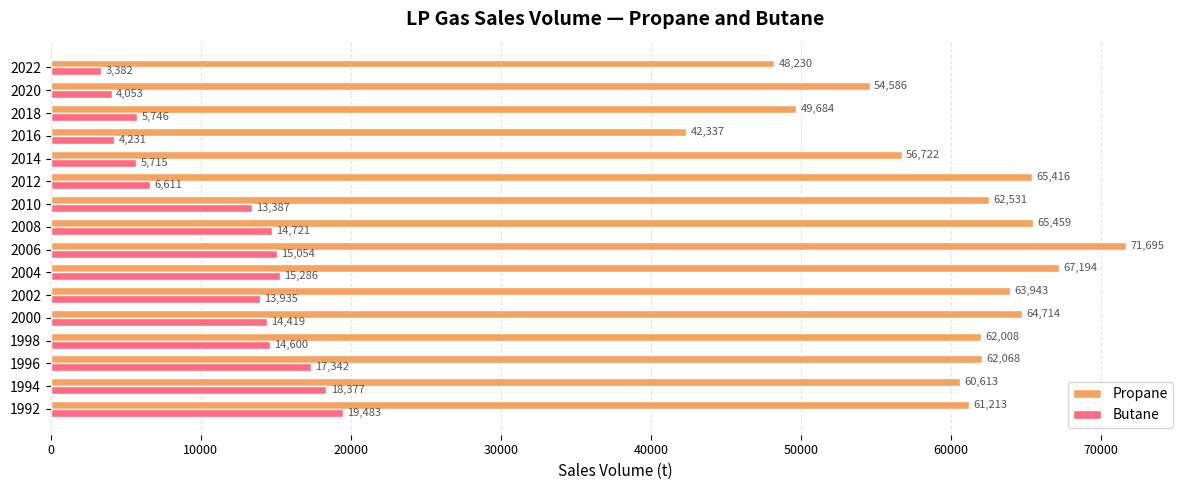

Count the number of categories in the chart.

16